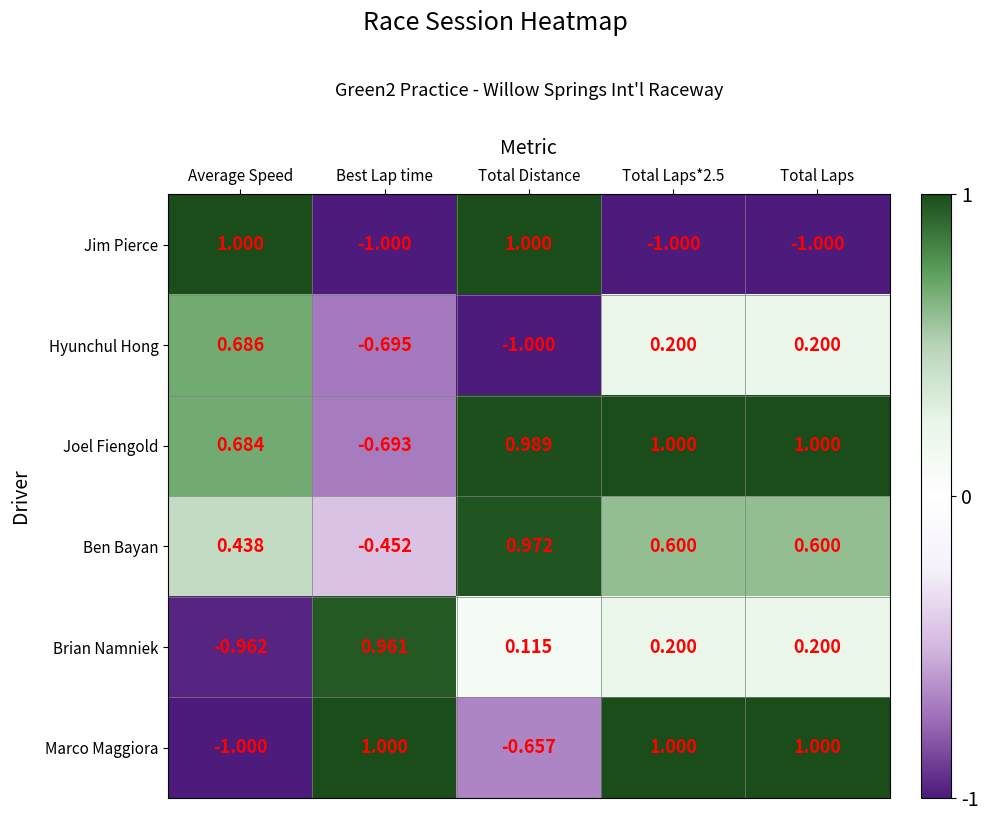

Rank the series at Total Distance from highest to lowest value.

Jim Pierce, Joel Fiengold, Ben Bayan, Brian Namniek, Marco Maggiora, Hyunchul Hong